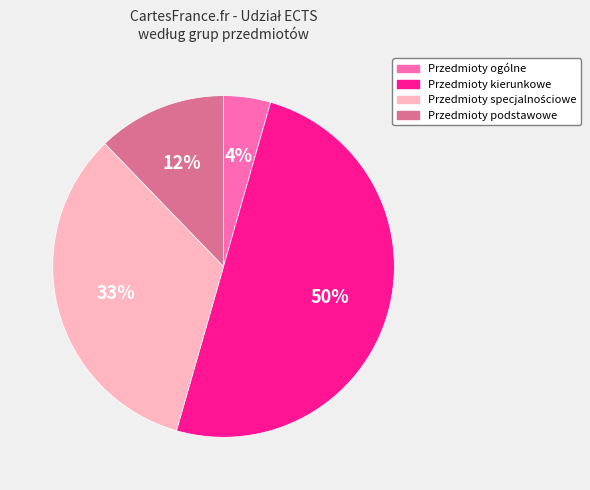

How many slices are in this pie chart?

4